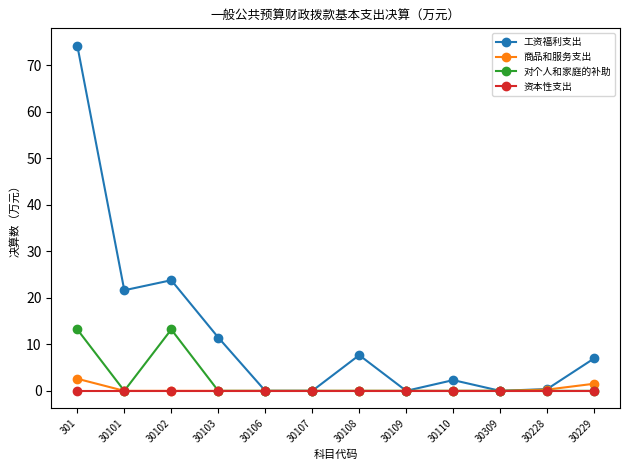

What is the label of the 4th point from the left?

30103